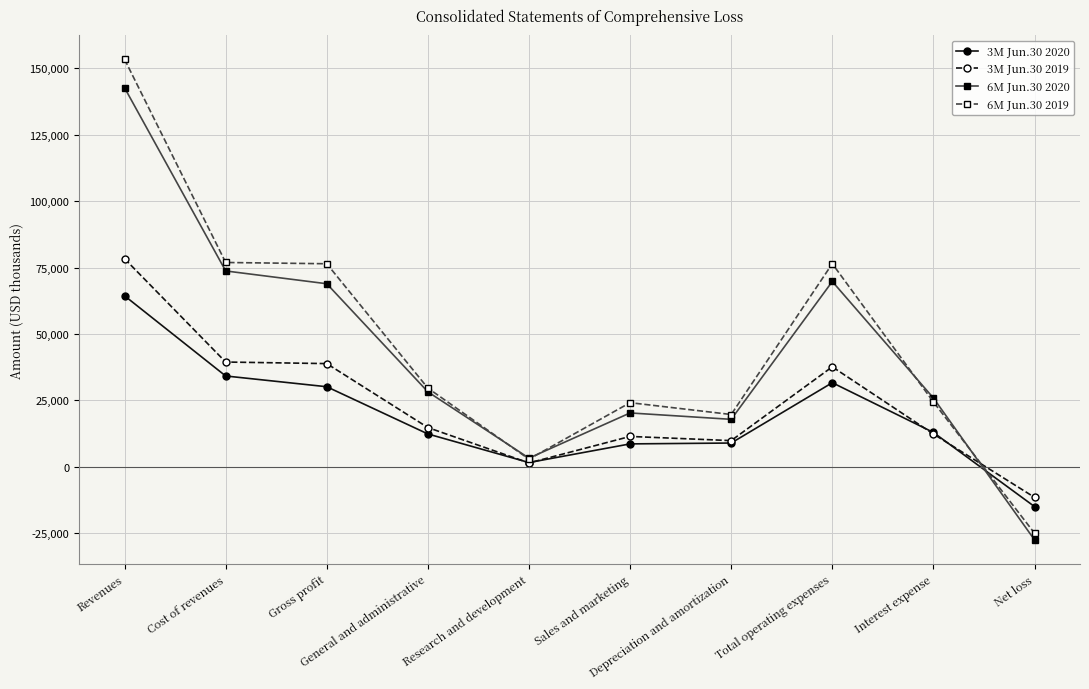

What is the spread (max minus min) of values at Revenues?

88977